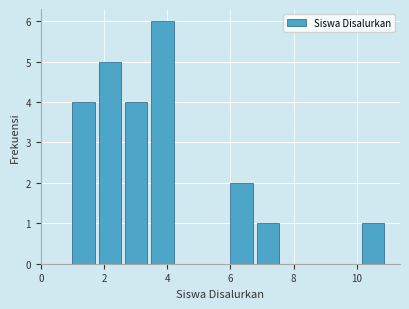

How tall is the bar that spans 3.6 to 4.4 on the x-axis? Neither the bar edges nor the heights are printed on the chart, so give them approximately, as read against the axes.

6